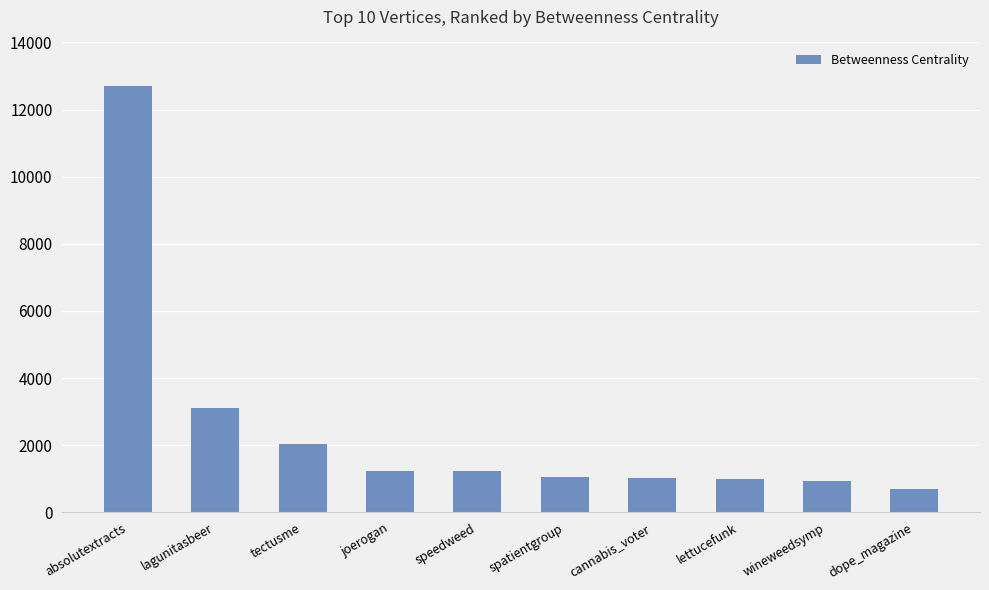

At which label is the value closest to 6702?

lagunitasbeer